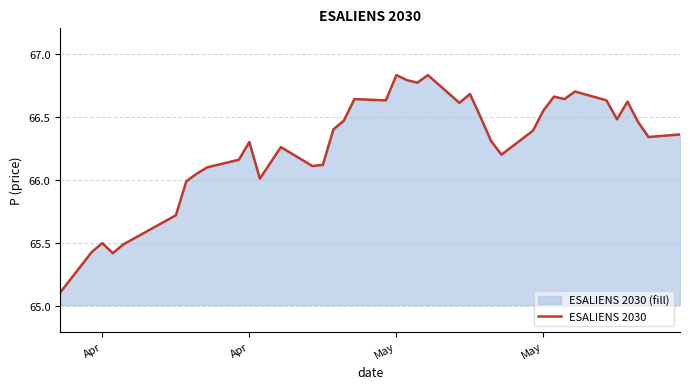

What is the smallest value displayed?

65.1